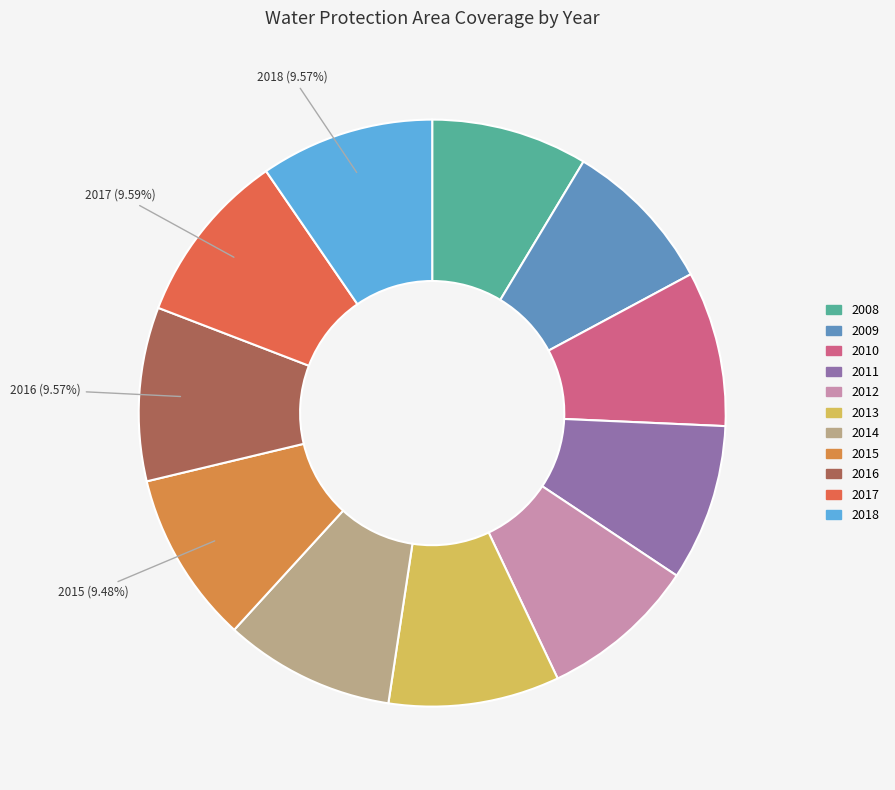

To the nearest percent, what is the combined percentage of 2018 and 2011?

18%